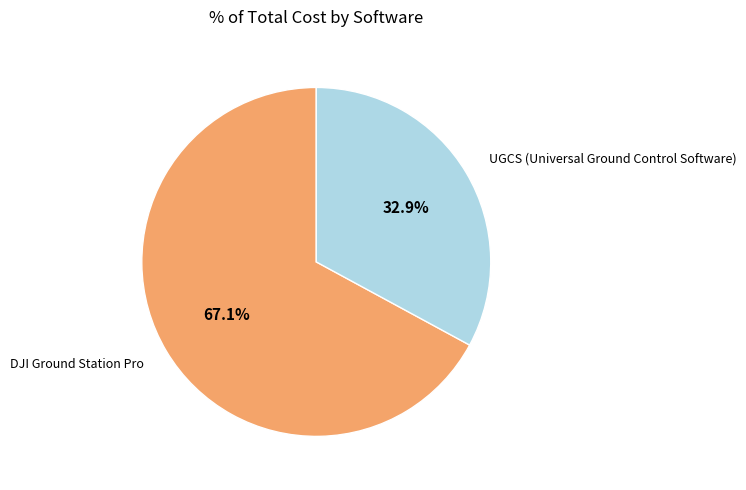

Is there a majority slice in this chart?

Yes